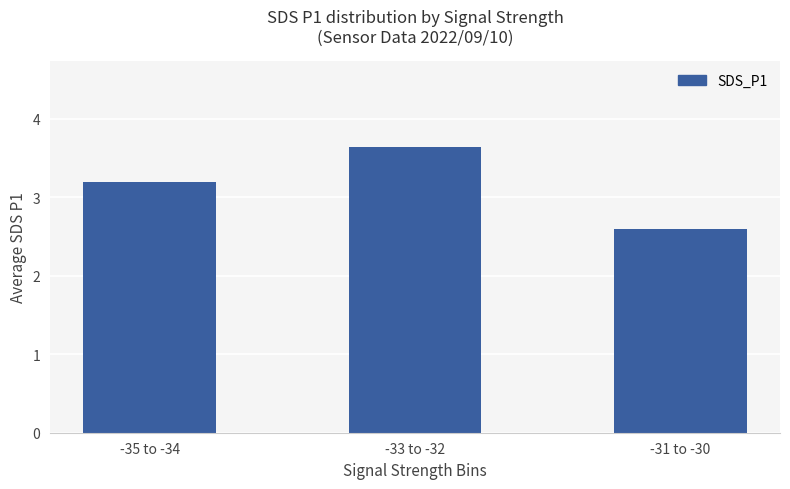

Which category has the highest value across all series?

-33 to -32